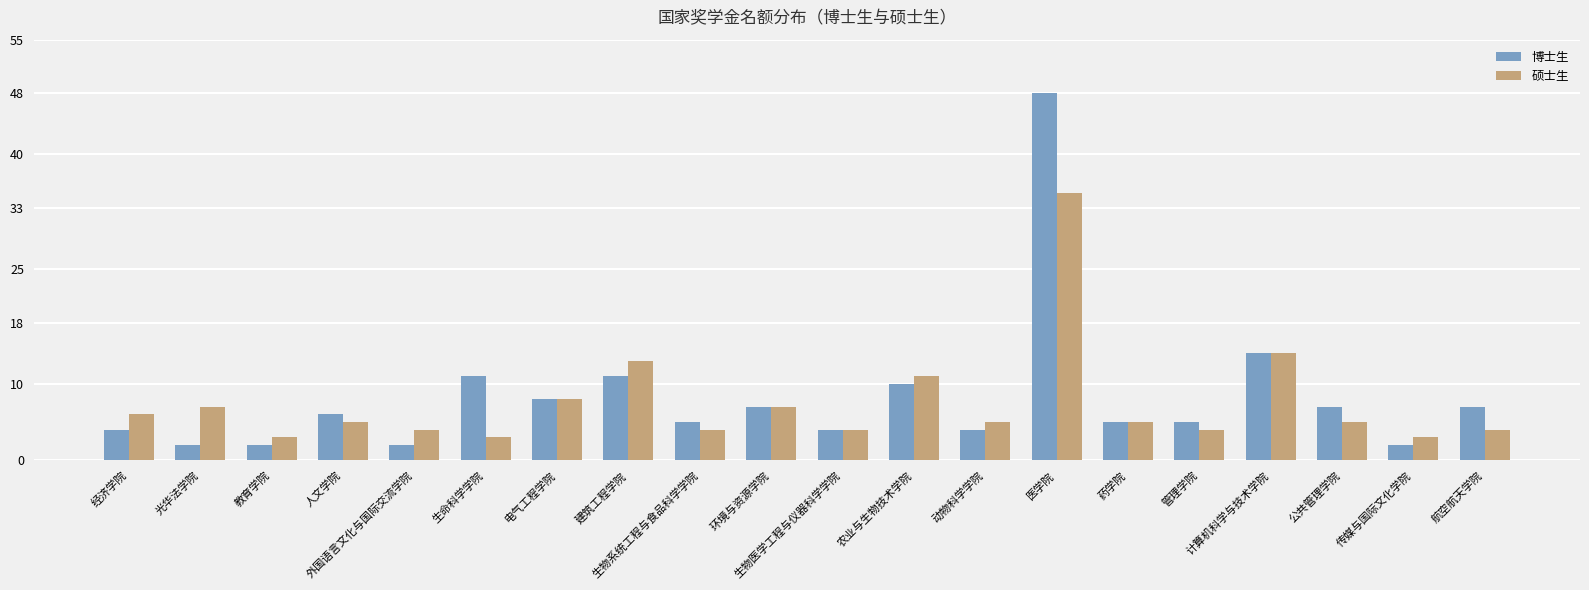

How many bars are there in each group?

2